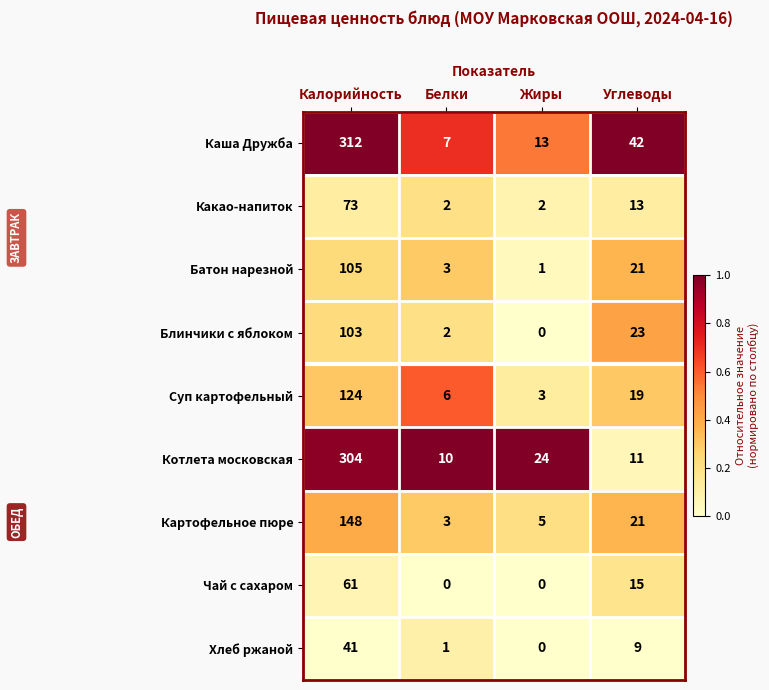

Which series changed the most between Белки and Жиры?

Котлета московская